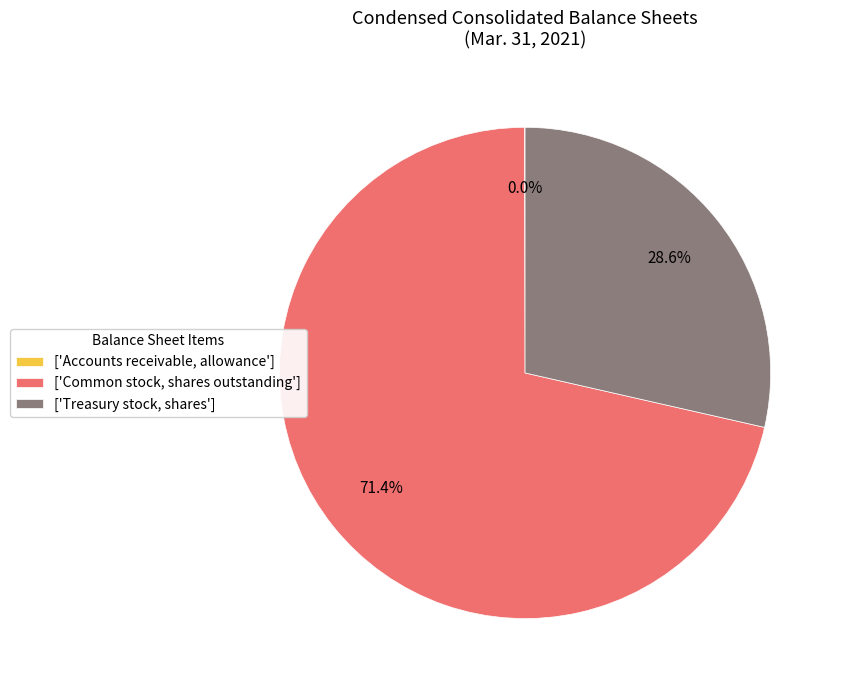

Is the sum of ['Treasury stock, shares'] and ['Common stock, shares outstanding'] greater than half?

Yes